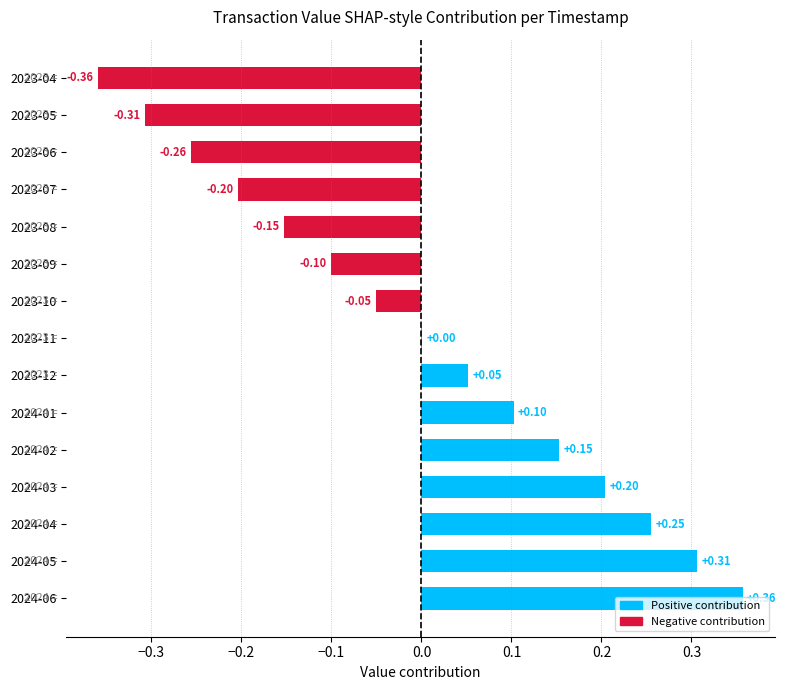

Which has a higher value, 2024-03 or 2023-05?

2024-03